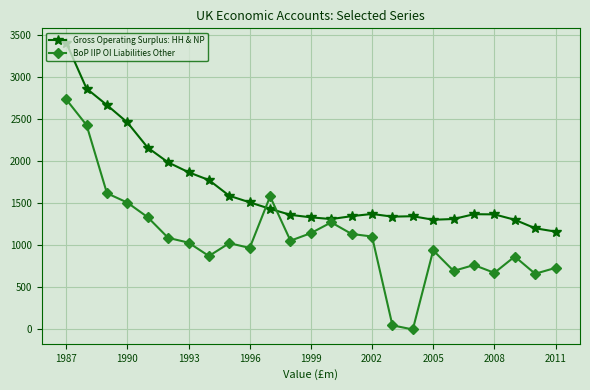

Which series ends up on top after the final intersection of BoP IIP OI Liabilities Other and Gross Operating Surplus: HH & NP?

Gross Operating Surplus: HH & NP